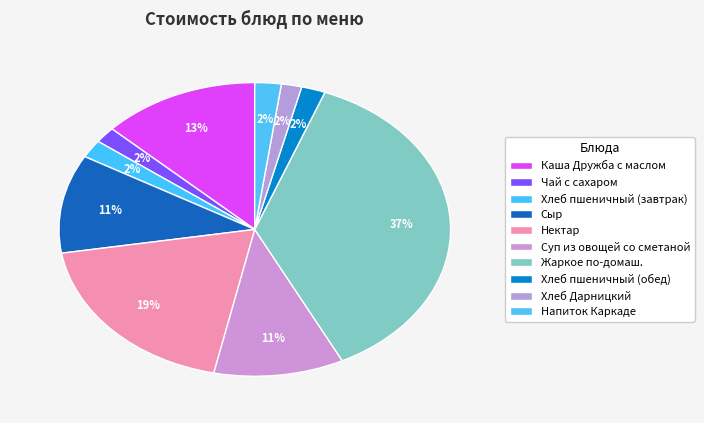

To the nearest percent, what is the average slice percentage?

10%